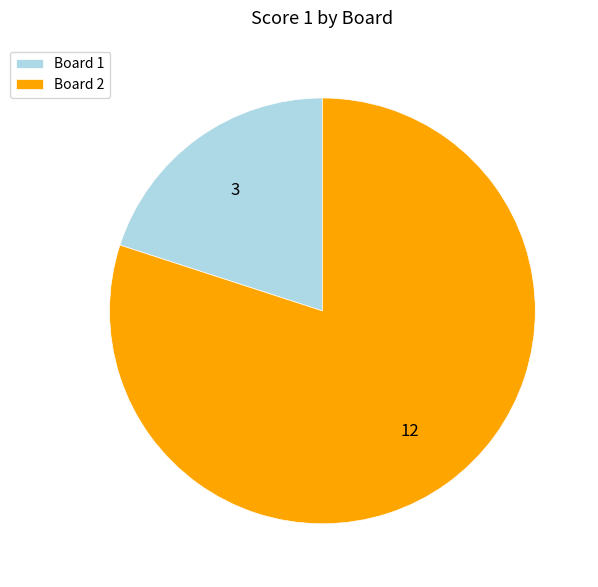

Which category has the biggest portion of the pie?

Board 2